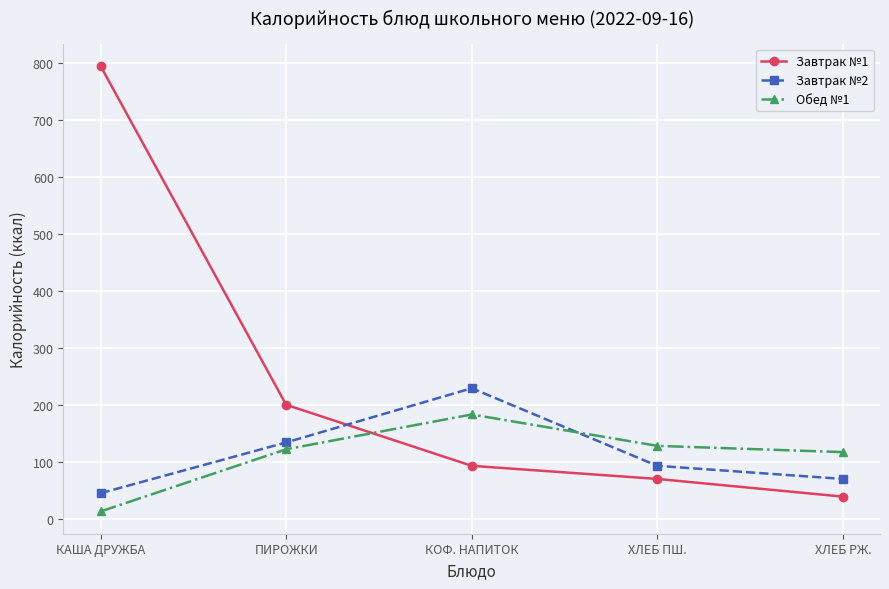

Between which two adjacent categories do Обед №1 and Завтрак №2 first intersect?

КОФ. НАПИТОК and ХЛЕБ ПШ.